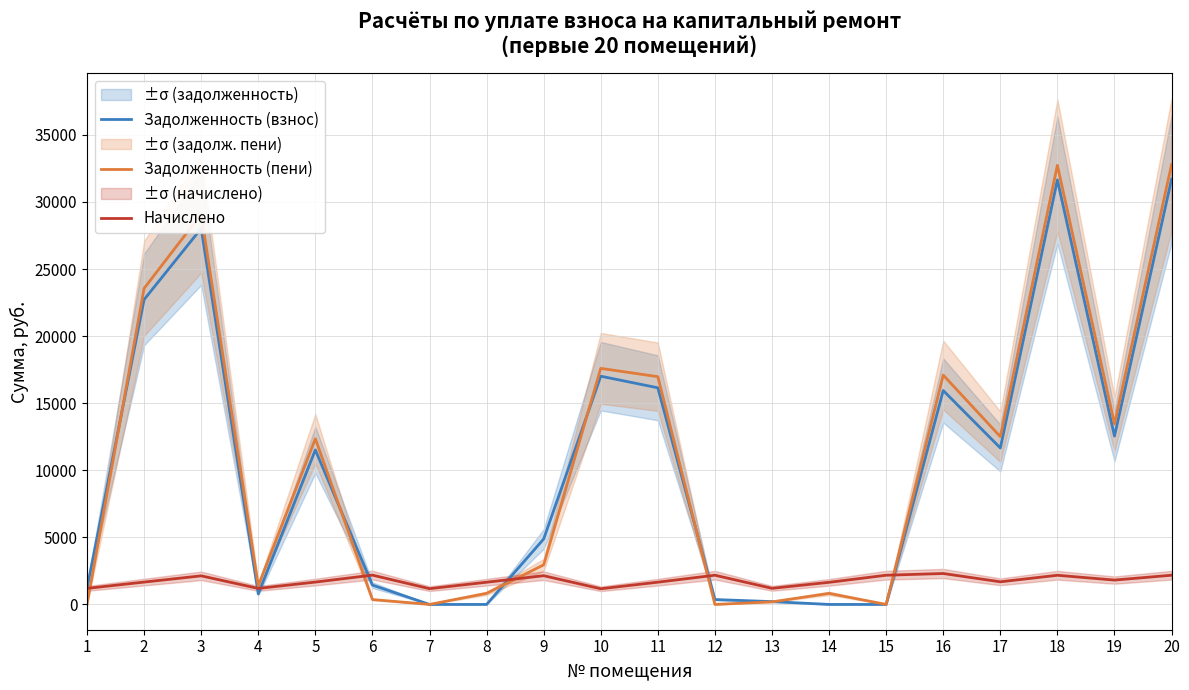

What is the sum of all Начислено values?

35200.4